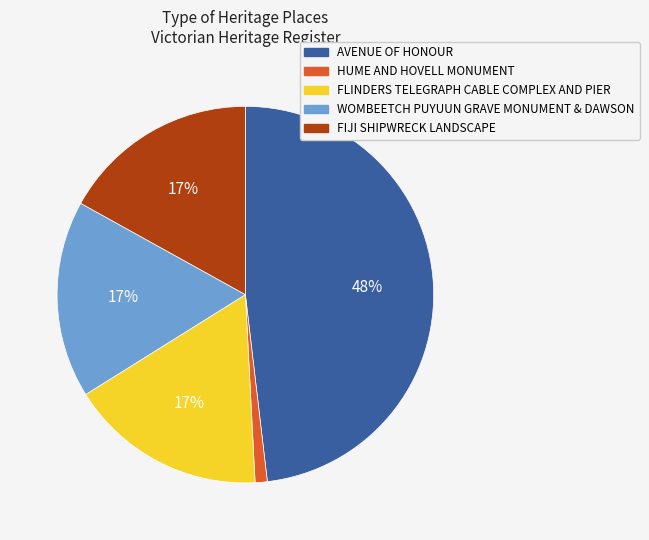

True or false: AVENUE OF HONOUR accounts for 42% of the total.

False